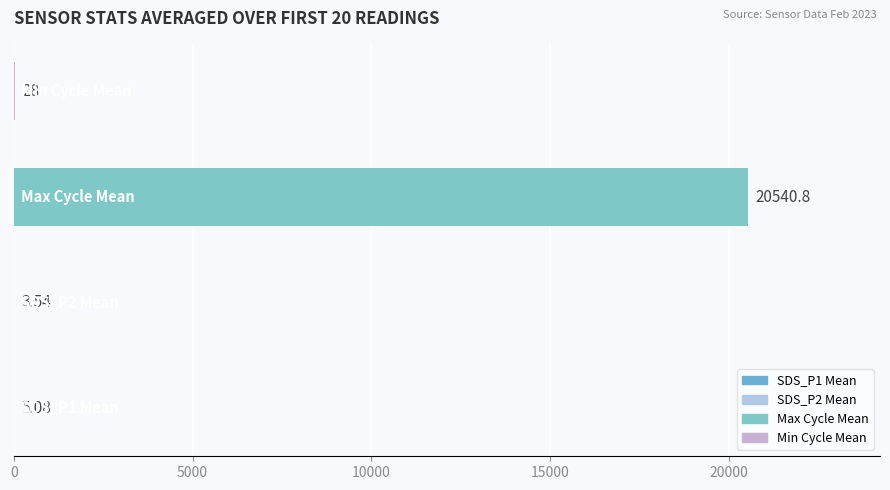

What is the sum of all values?

20577.4